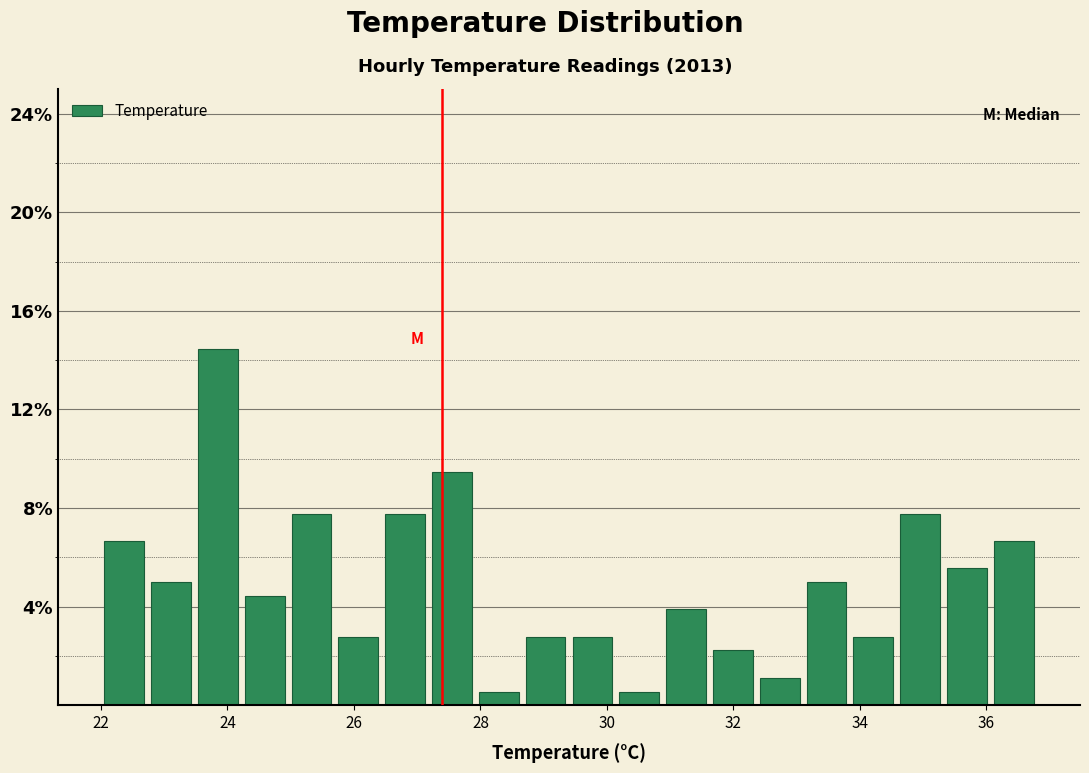

Read against the x-axis, roughly where is the centre of the tallest bar?

23.8